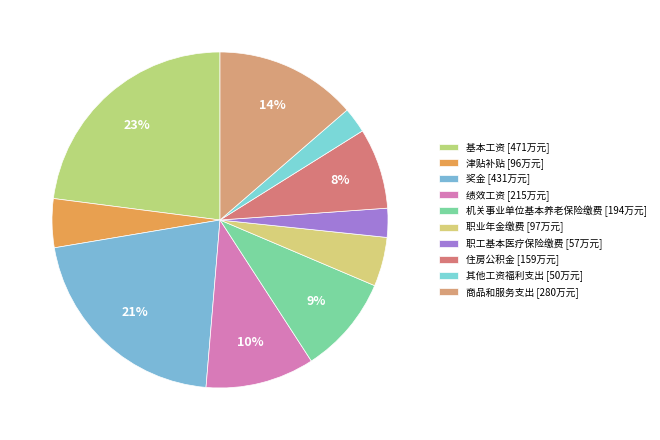

Is there a majority slice in this chart?

No